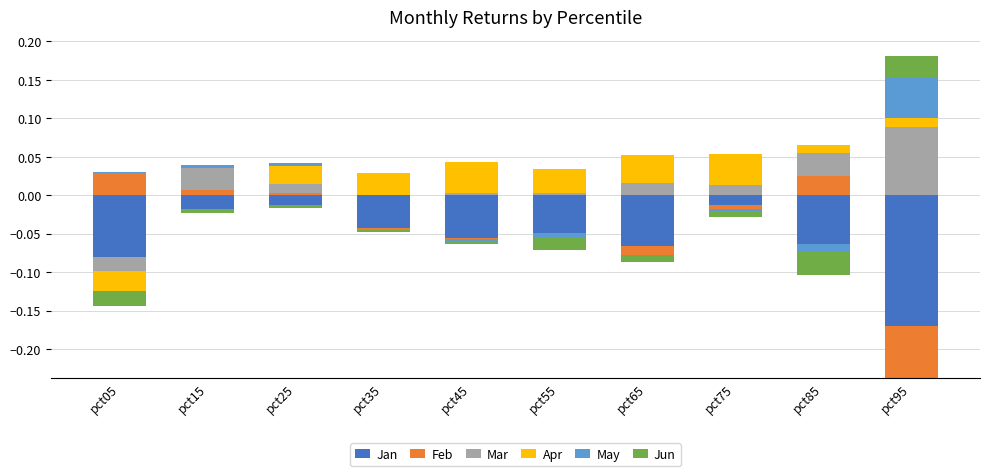

Reading left to right, what are all the values shown in this chart?

Jan: 0.0	0.0	0.0	0.0	0.0	0.0	0.0	0.0	0.0	0.0
Feb: 0.0	0.0	0.0	0.0	0.0	0.0	0.0	0.0	0.0	0.0
Mar: 0.0	0.0	0.0	0.0	0.0	0.0	0.0	0.0	0.0	0.1
Apr: 0.0	0.0	0.0	0.0	0.0	0.0	0.0	0.0	0.0	0.0
May: 0.0	0.0	0.0	0.0	0.0	0.0	0.0	0.0	0.0	0.1
Jun: 0.0	0.0	0.0	0.0	0.0	0.0	0.0	0.0	0.0	0.0